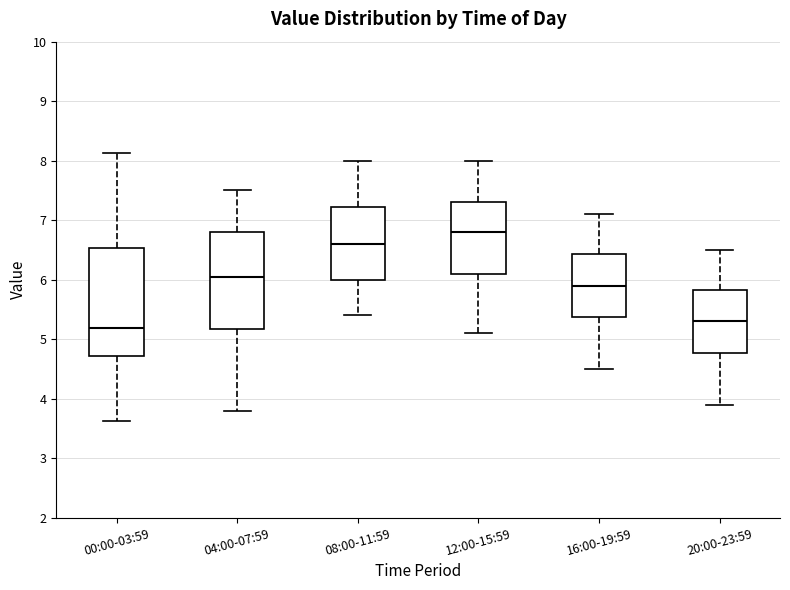

Which box's median line is the highest?

12:00-15:59